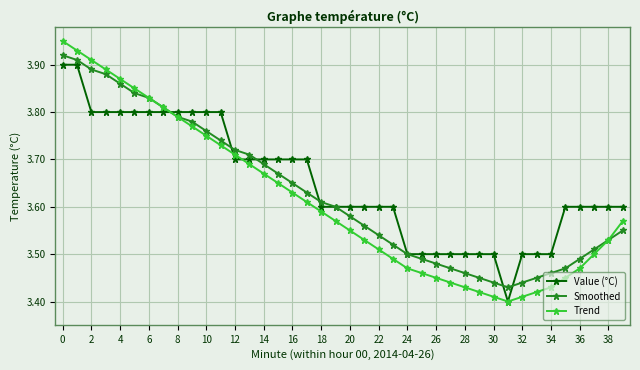

Which series has the widest spread of values?

Trend